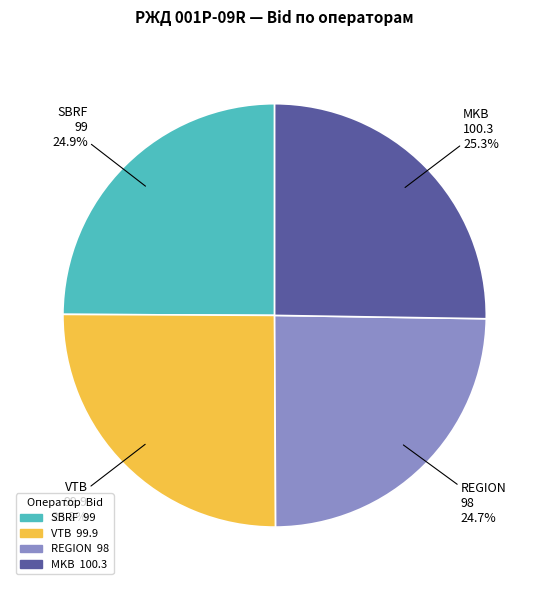

How many segments does this pie chart have?

4